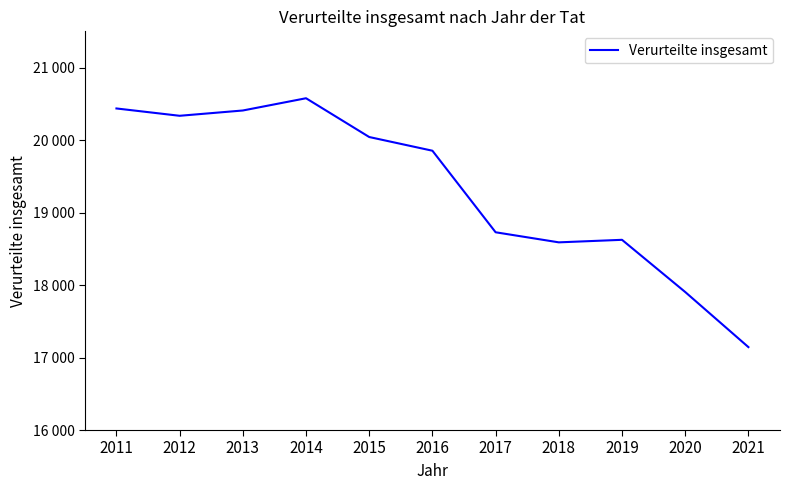

Approximately how many times larger is the value at 2013 compared to 2011?

1.0